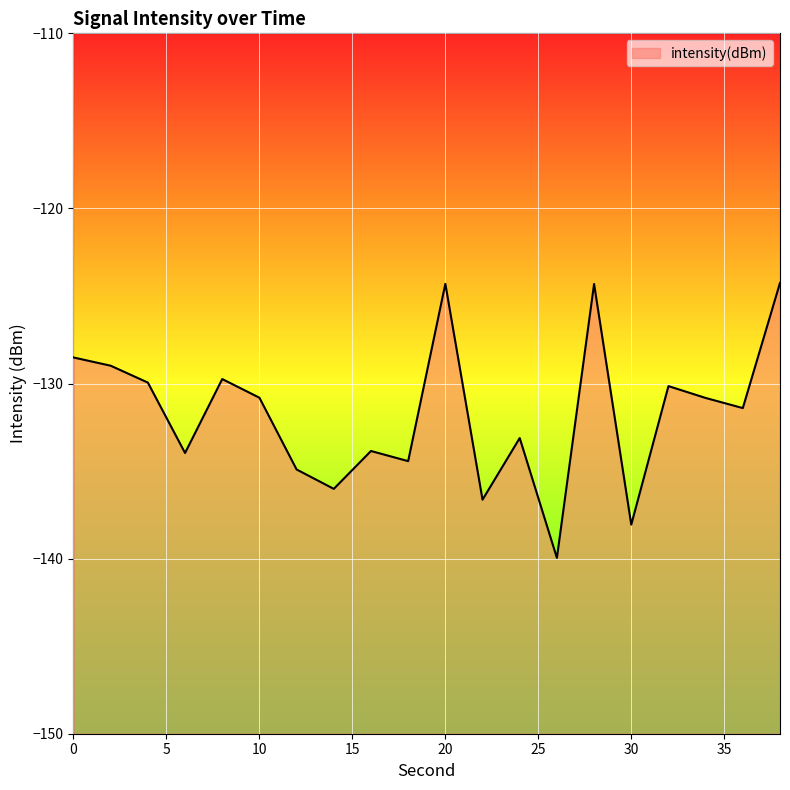

Reading left to right, list all the values displayed in this chart.

0=-128.5	2=-129.0	4=-129.9	6=-134.0	8=-129.7	10=-130.8	12=-134.9	14=-136.0	16=-133.9	18=-134.4	20=-124.3	22=-136.6	24=-133.1	26=-140.0	28=-124.3	30=-138.1	32=-130.1	34=-130.8	36=-131.4	38=-124.3